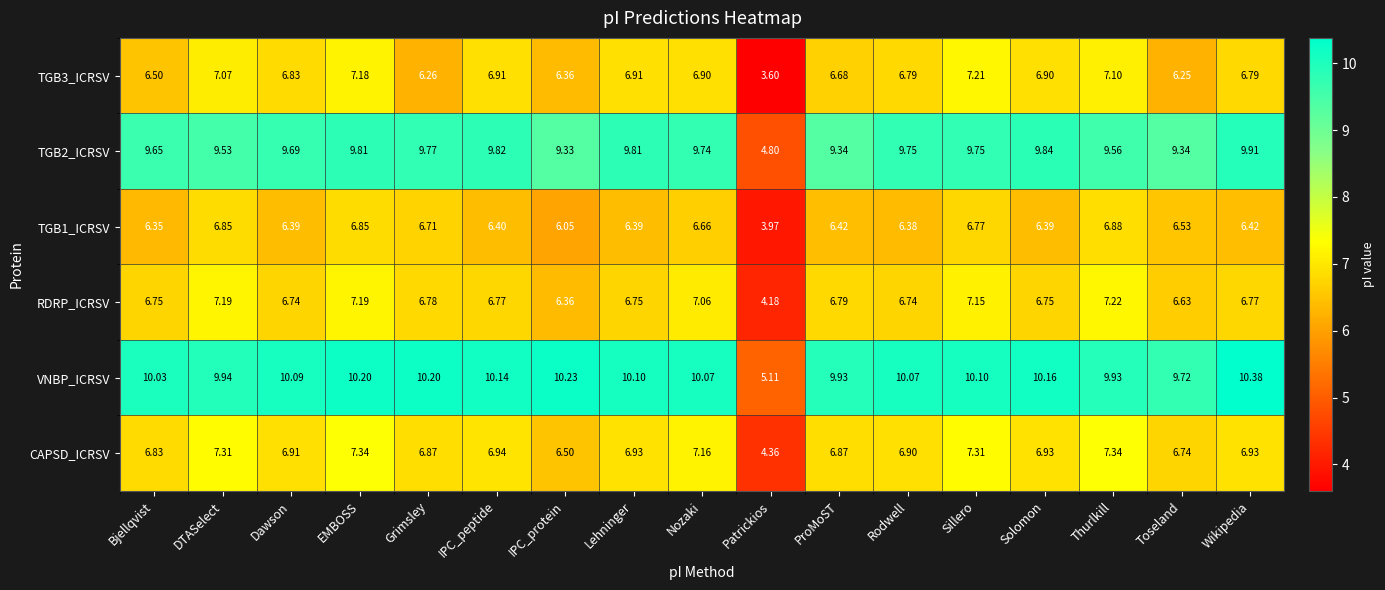

Between Lehninger and Wikipedia, which series saw the biggest shift?

VNBP_ICRSV